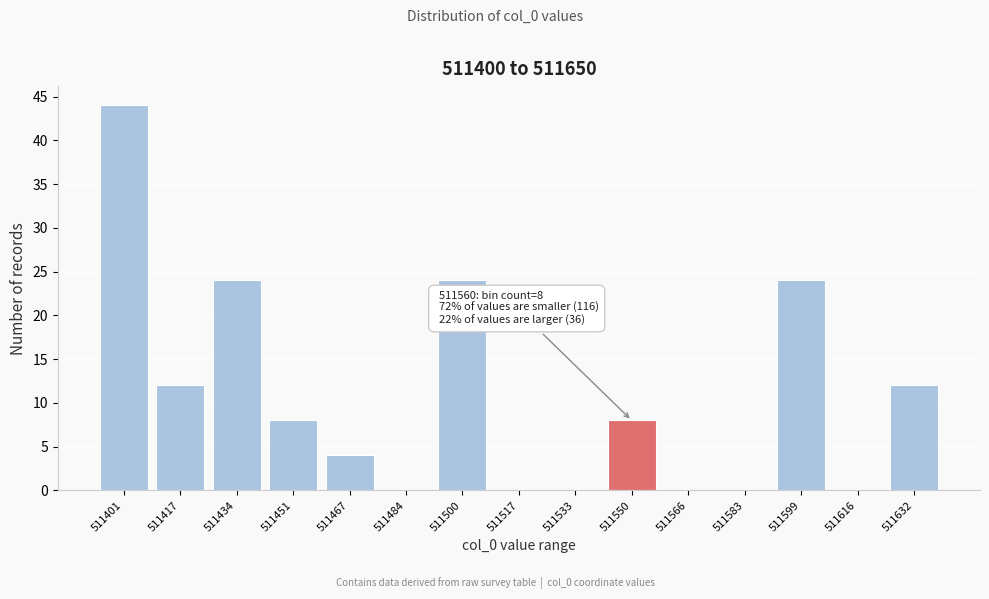

Reading left to right, list all the values displayed in this chart.

511401=44	511417=12	511434=24	511451=8	511467=4	511484=0	511500=24	511517=0	511533=0	511550=8	511566=0	511583=0	511599=24	511616=0	511632=12